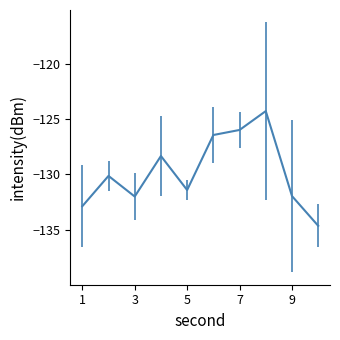

What is the greatest value displayed?

-124.3